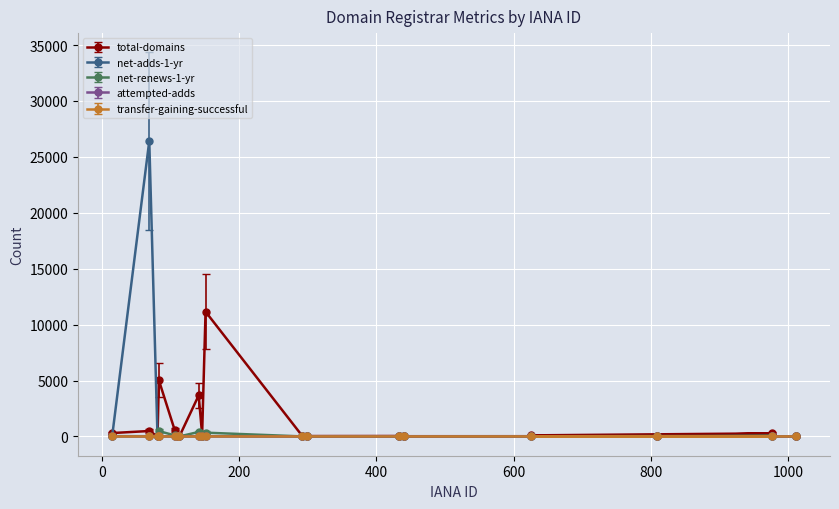

What is the spread (max minus min) of values at Tucows?

26420